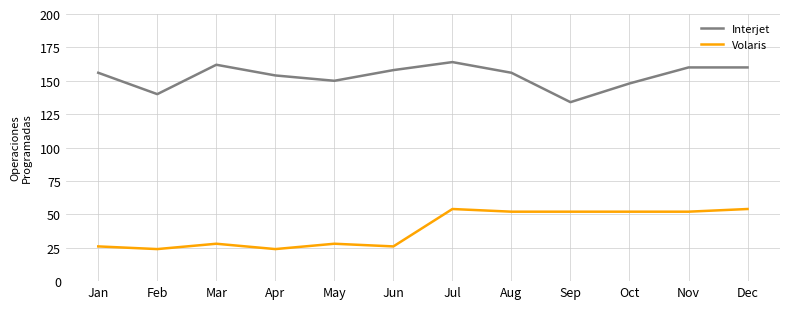

Between Apr and Oct, which series saw the biggest shift?

Volaris